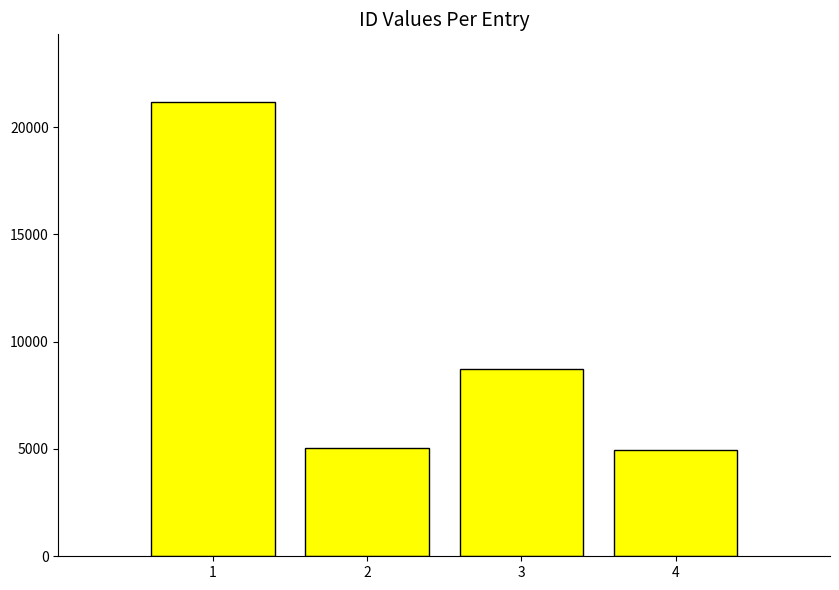

Where is the data nearest to the value 13063?

3